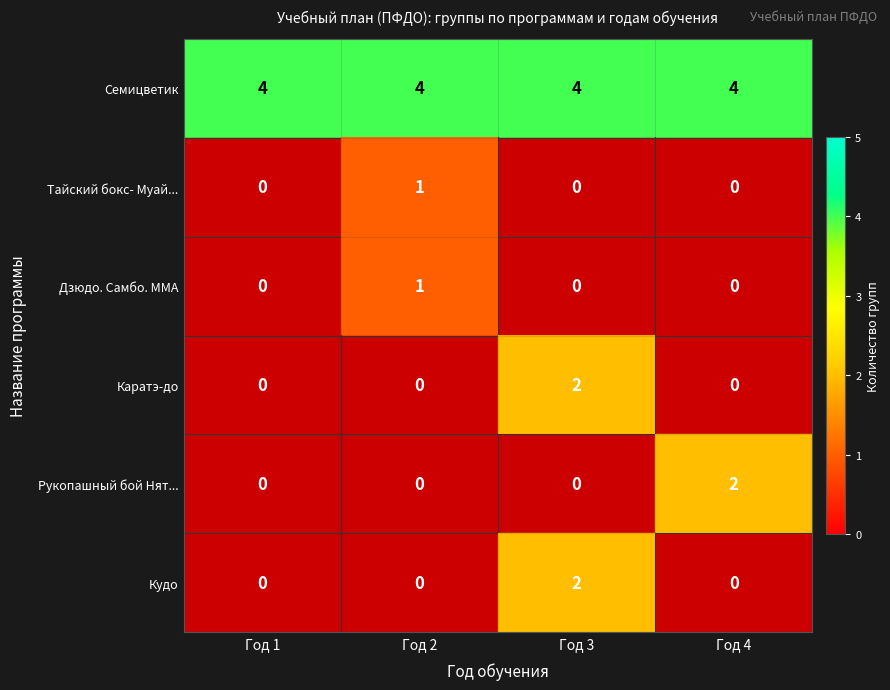

What is the sum of all Семицветик values?

16